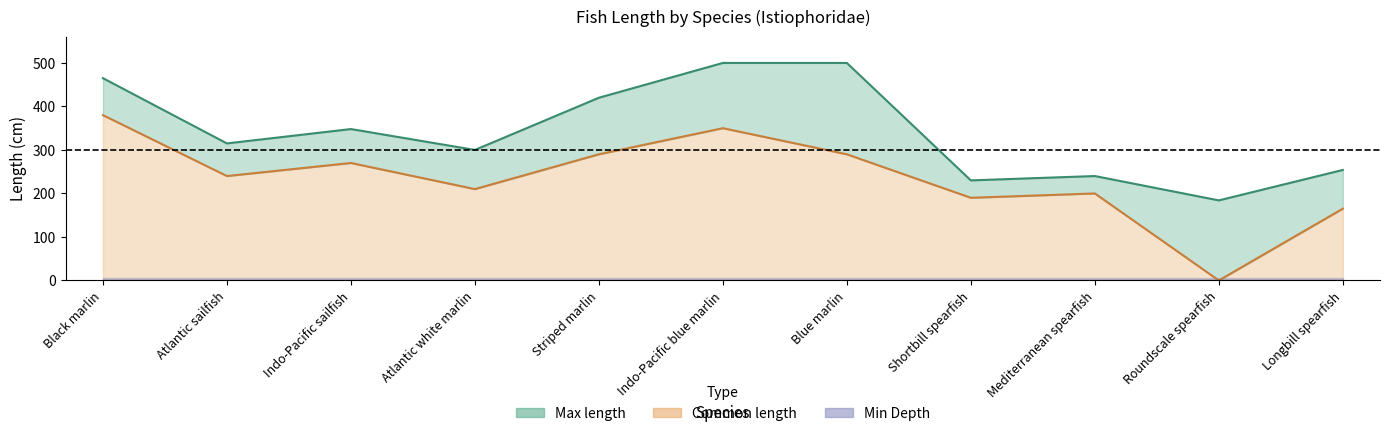

What is the difference between the Common length values at Roundscale spearfish and Blue marlin?

290